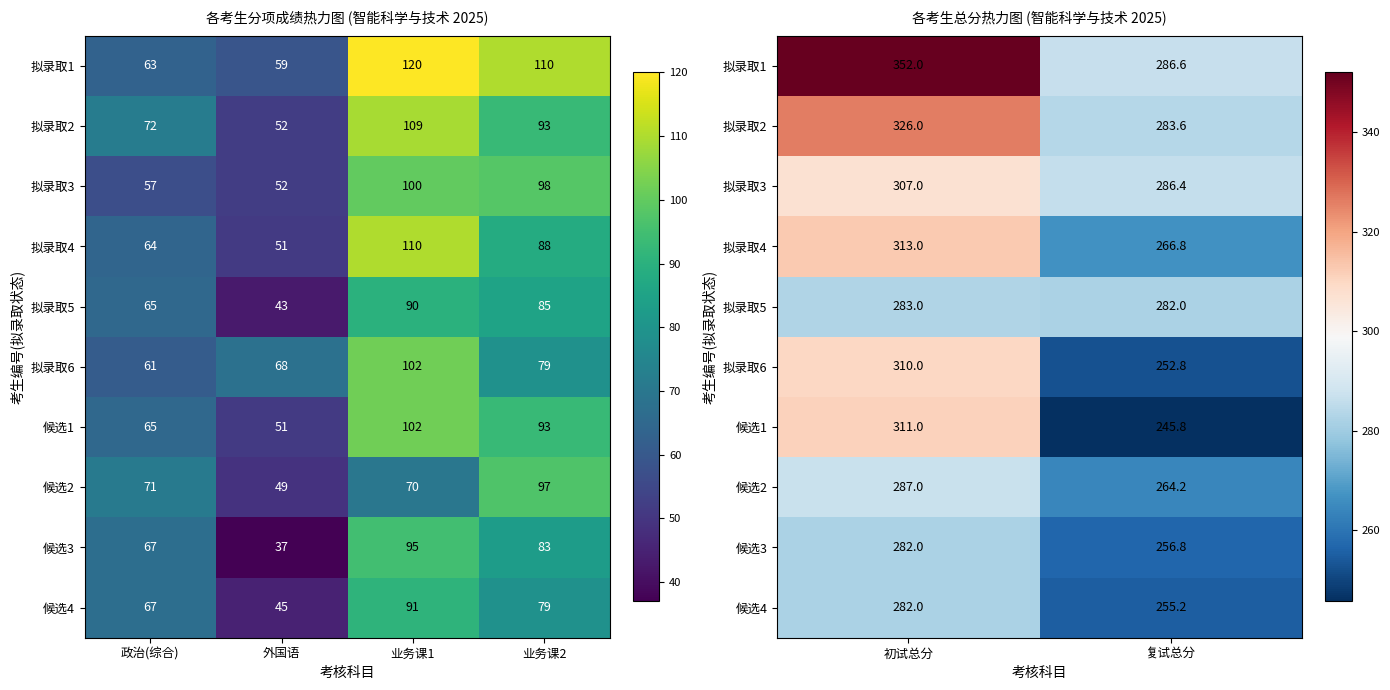

Which series has the largest total across all categories?

拟录取1